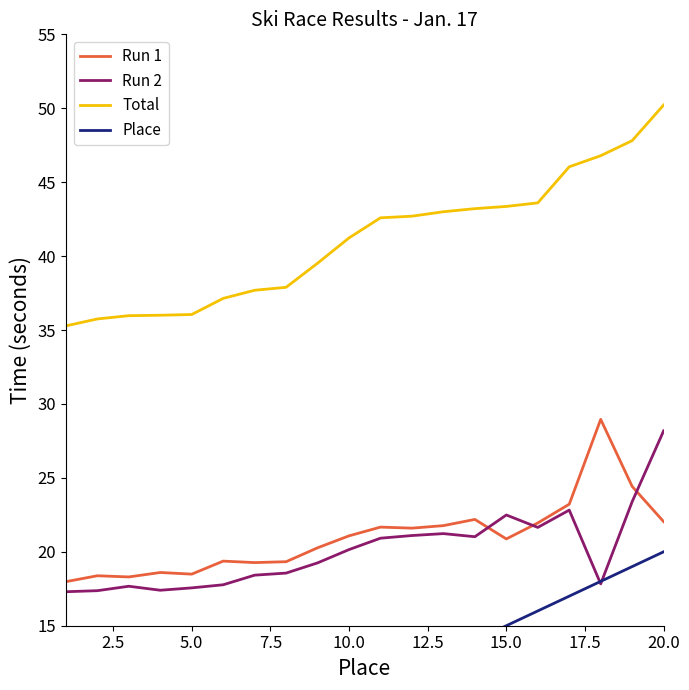

What is the difference between the maximum and minimum values in the Place series?

19.0